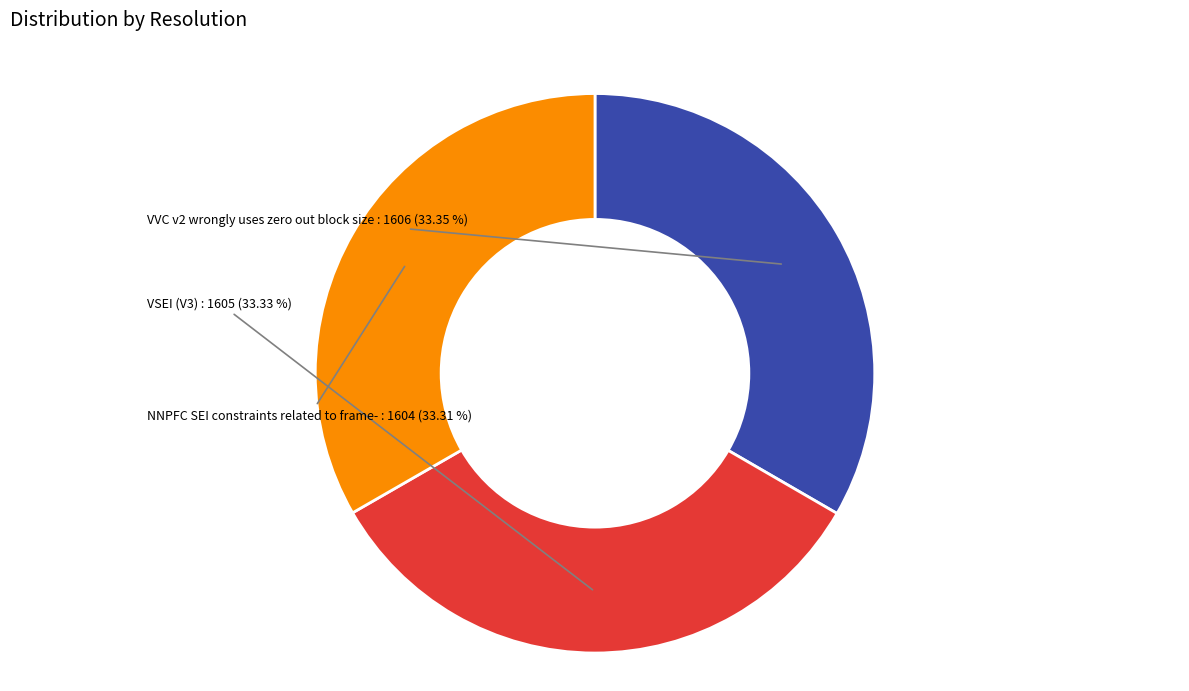

Between VVC v2 wrongly uses zero out block size and NNPFC SEI constraints related to frame-, which is larger?

VVC v2 wrongly uses zero out block size